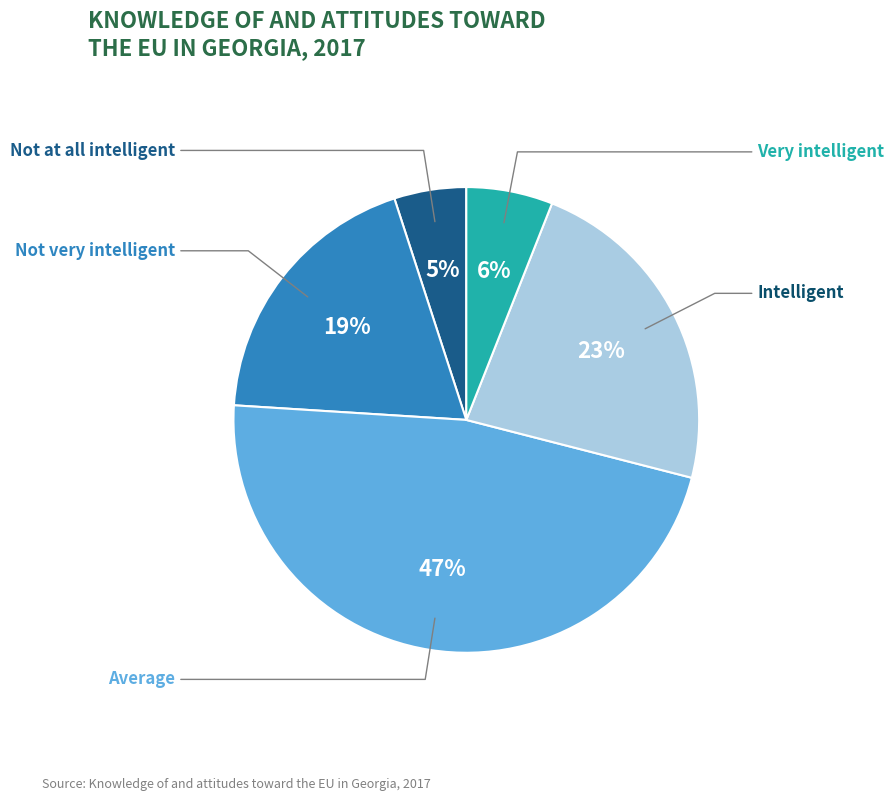

True or false: Very intelligent accounts for 1% of the total.

False